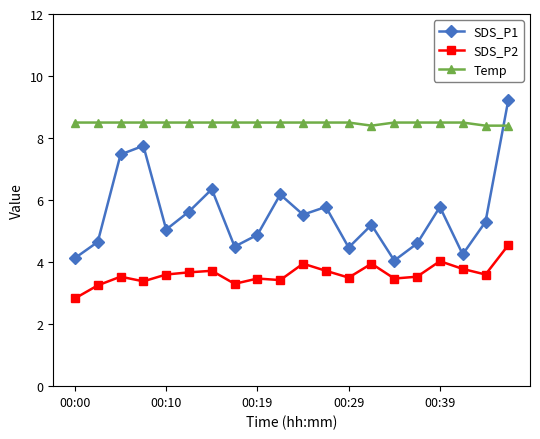

What is the average value of the SDS_P1 series?

5.5